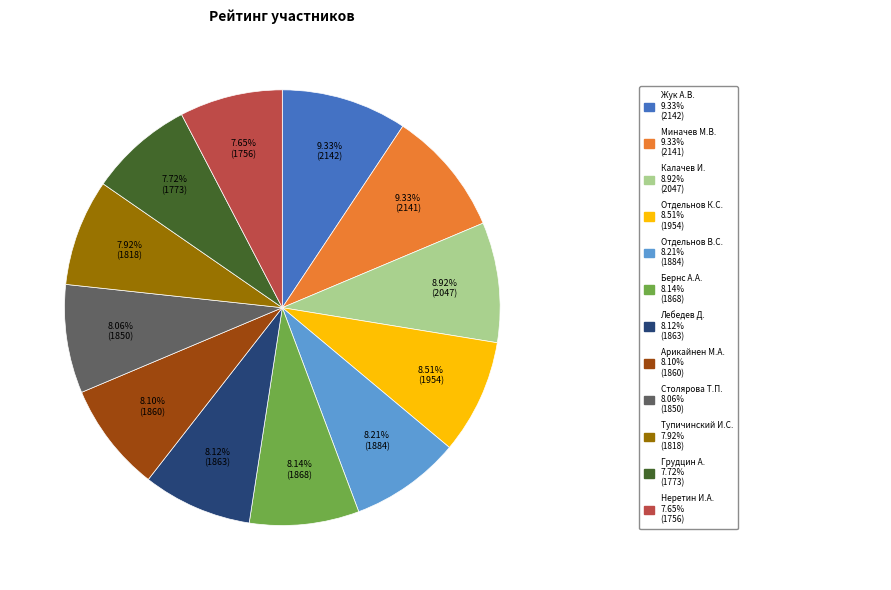

Is there any slice that represents more than half of the pie?

No